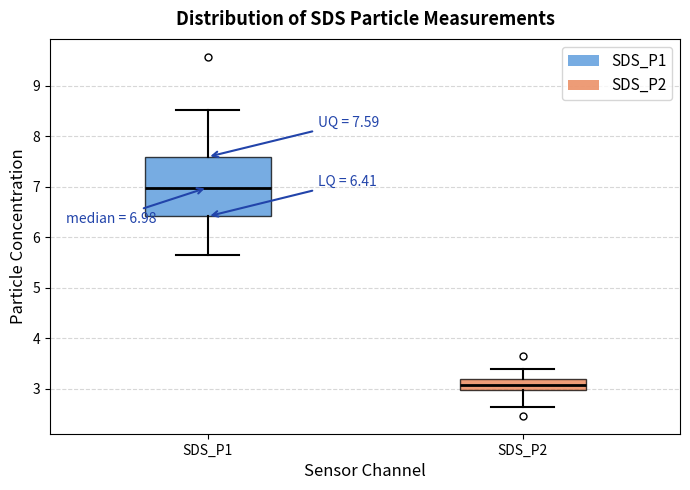

Which box is the tallest, from its lower edge to its upper edge?

SDS_P1